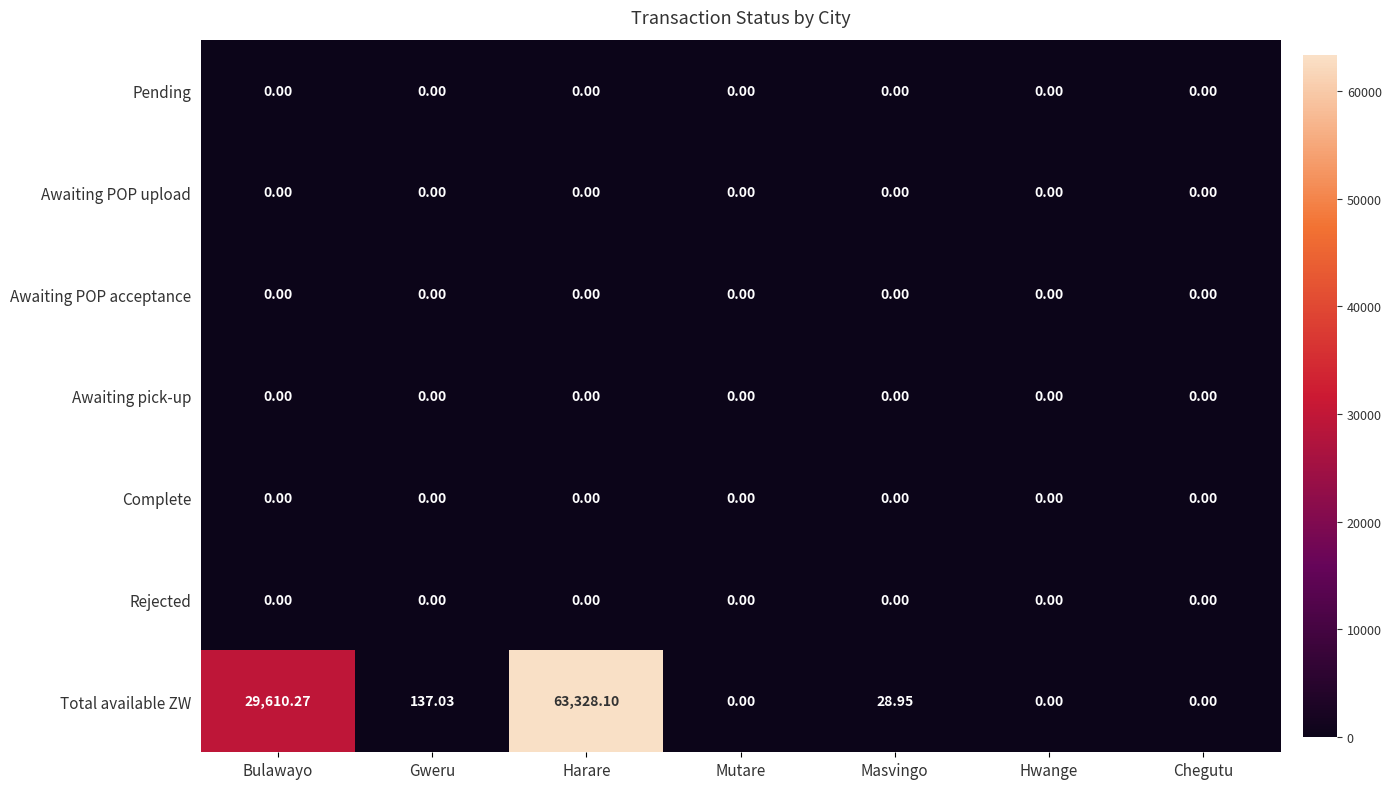

Which series has the largest total across all categories?

Total available ZW